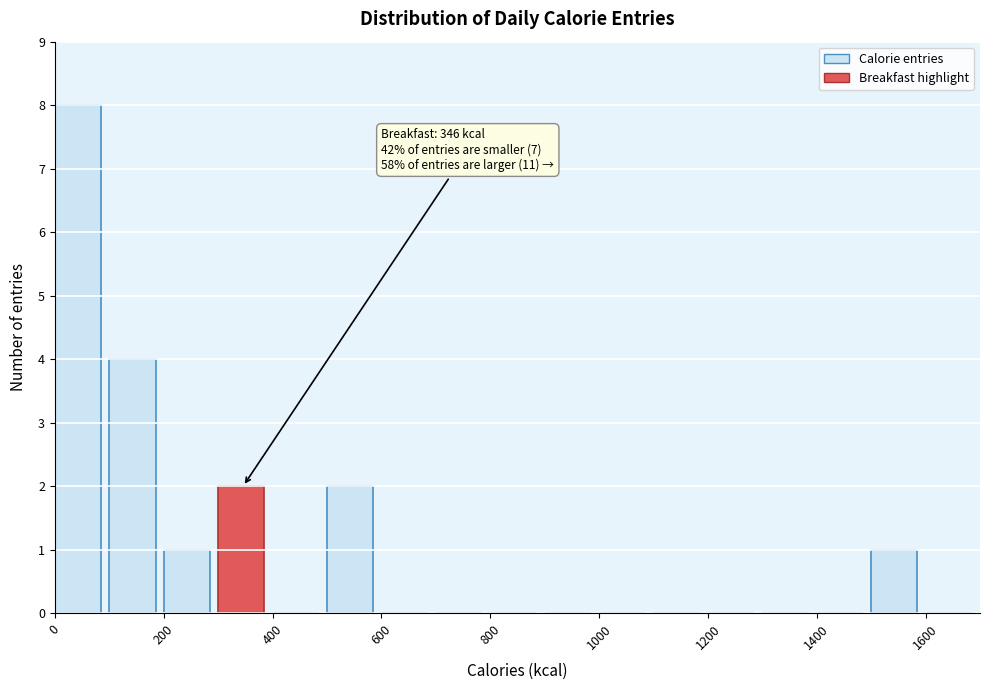

Which range on the x-axis has the tallest bar?

0 to 100